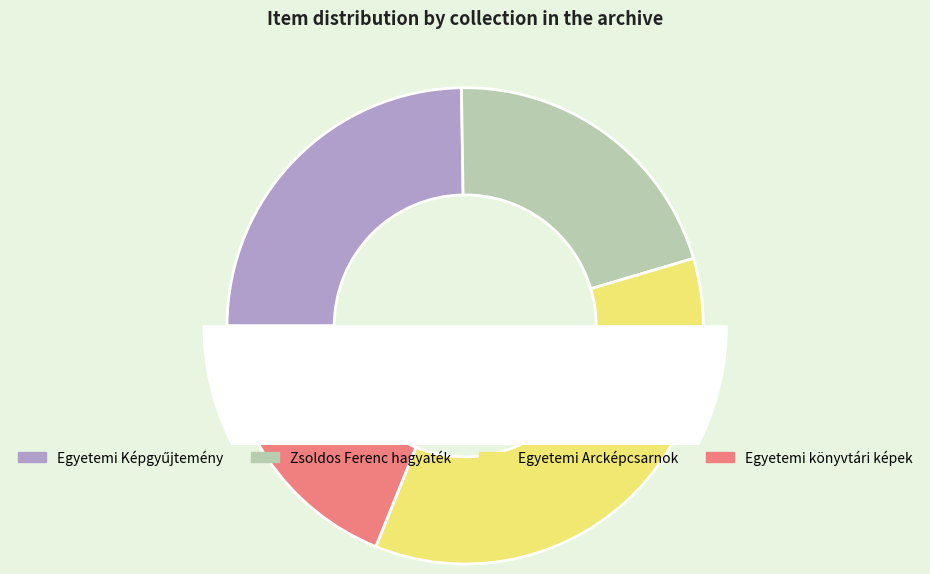

What percentage is the Egyetemi Képgyűjtemény (24610) slice, to the nearest percent?

25%